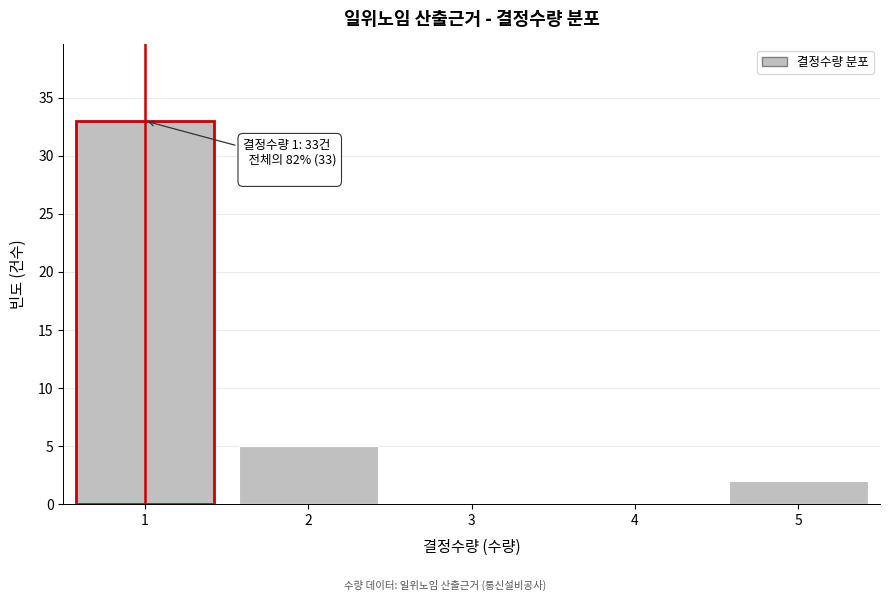

Reading right to left, transcribe all the data shown in this chart.

5=2	4=0	3=0	2=5	1=33